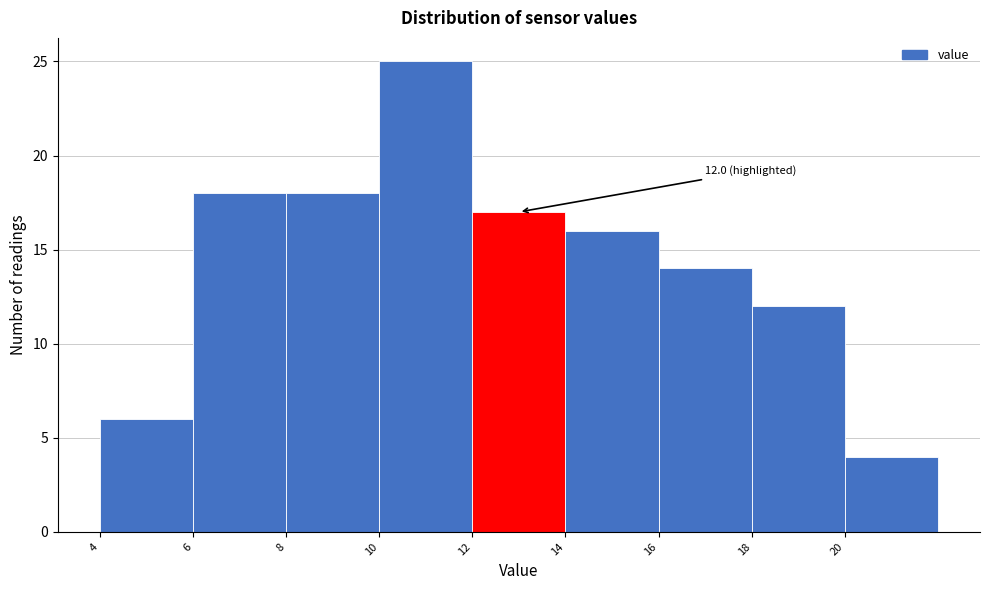

Which range on the x-axis has the tallest bar?

10 to 12